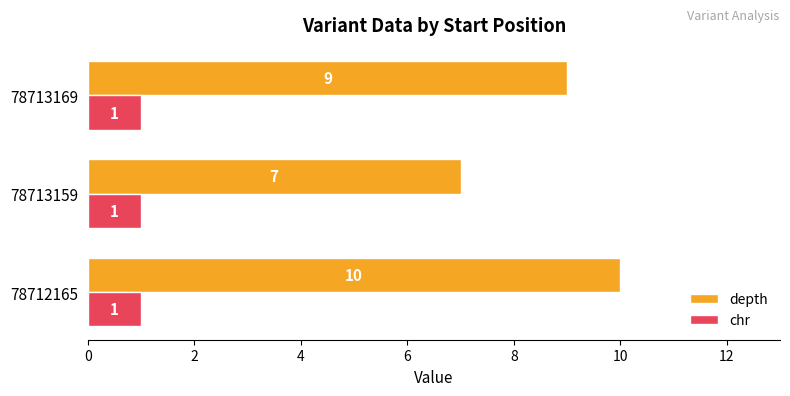

At how many categories does at least one series exceed 5?

3